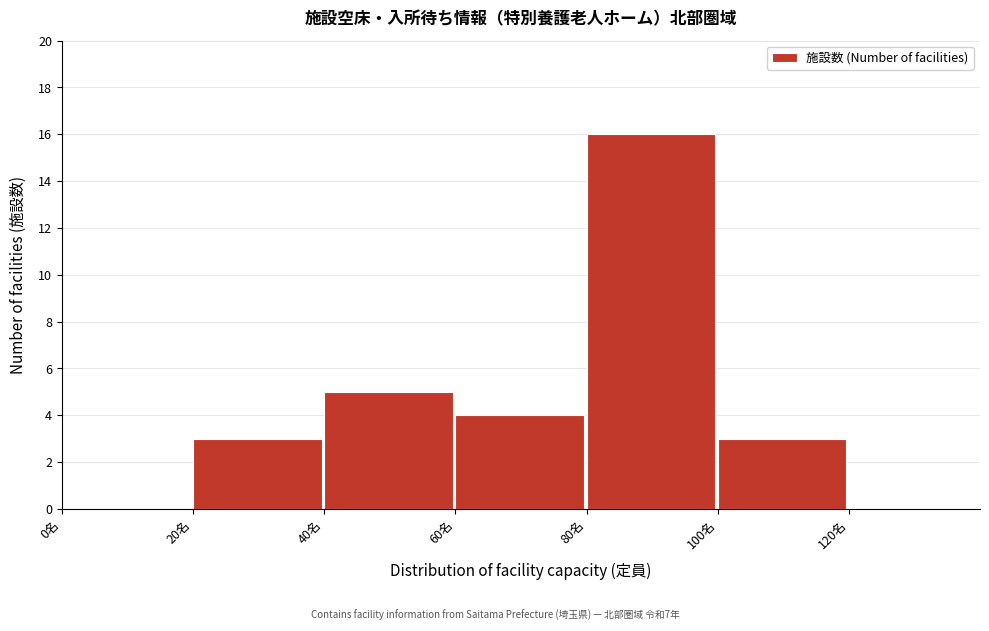

What is the height of the bar covering 40 to 60 on the x-axis? The values are not printed on the chart, so give them approximately, as read against the axis.

5